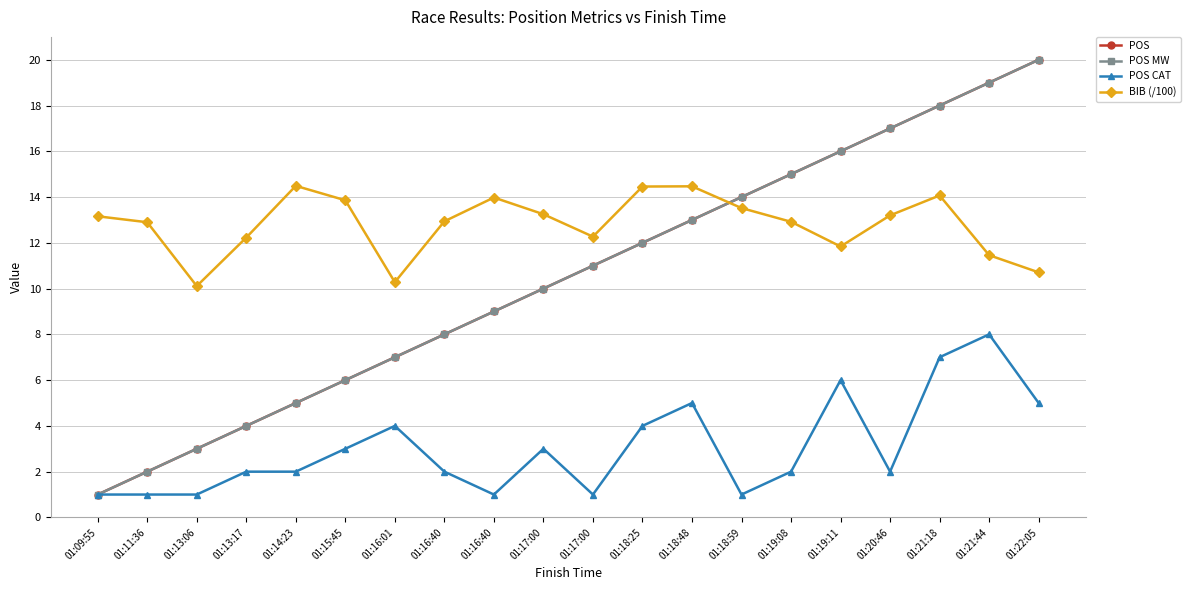

Is this an area chart (filled region under the line)?

No